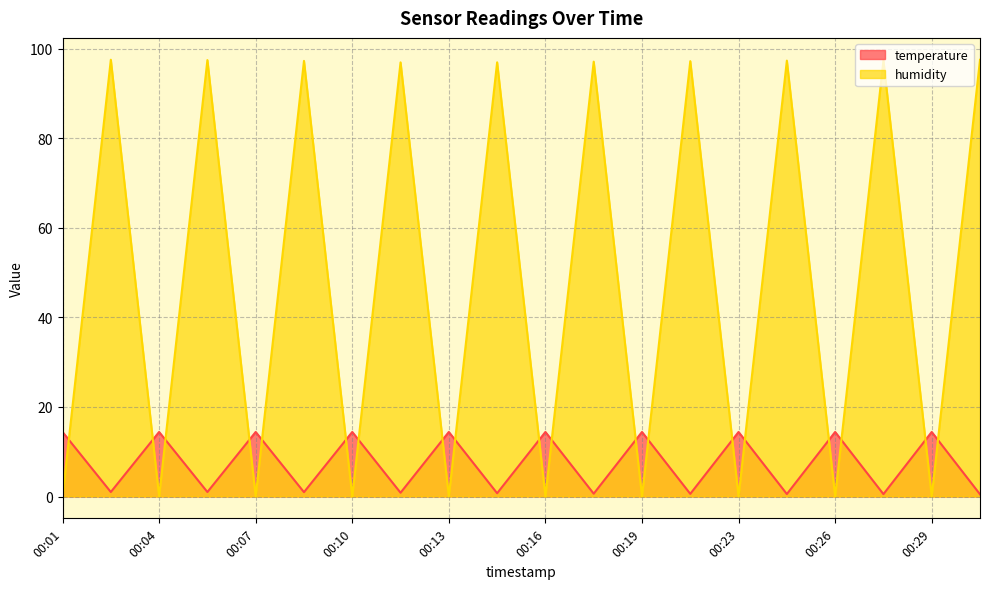

How many positive values does the humidity series have?

10